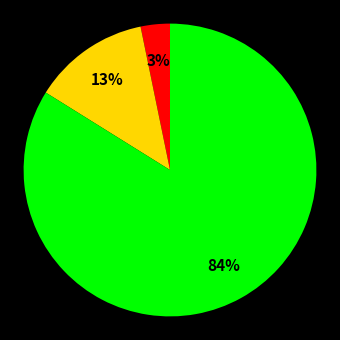

To the nearest percent, what is the difference between the largest and smallest slice percentages?

81%